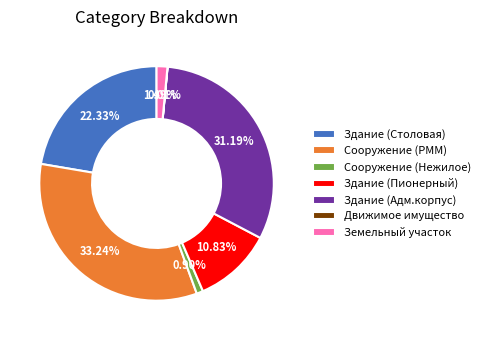

What is the ratio of the value at Здание (Адм.корпус) to the value at Сооружение (Нежилое)?

34.7